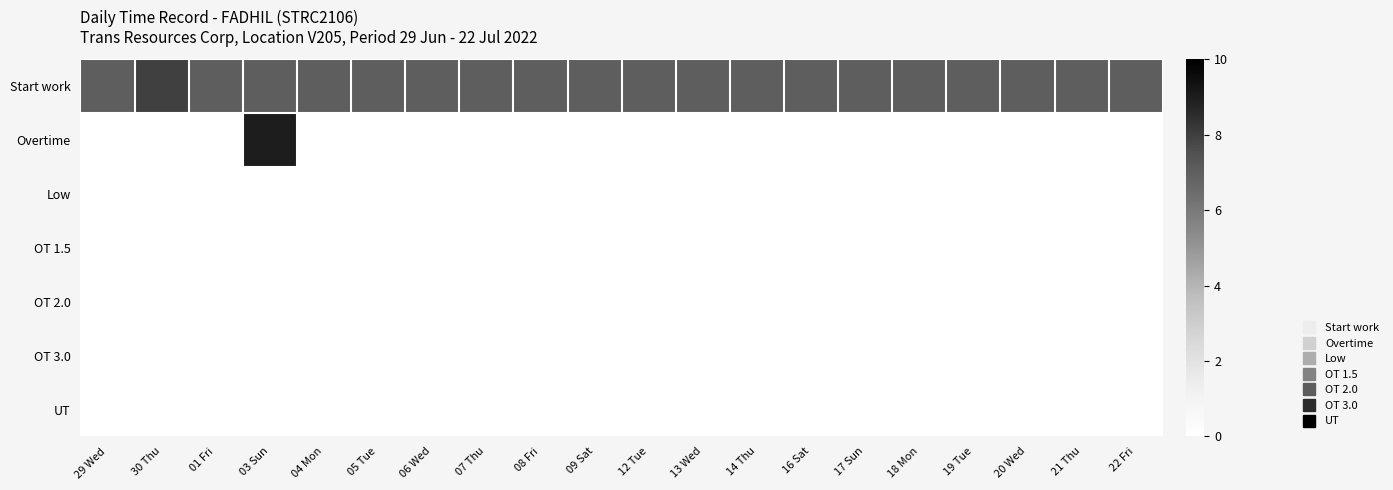

What is the total value across all series at 22 Fri?

7